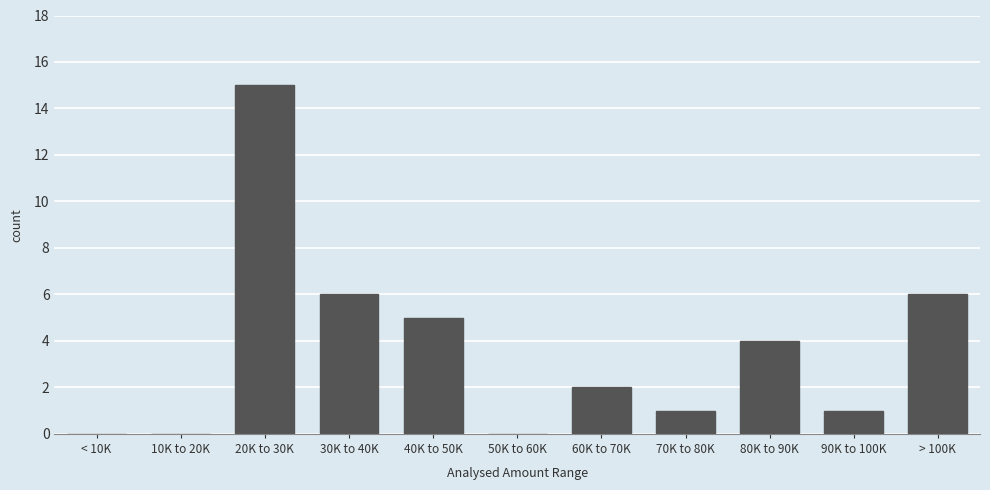

Reading left to right, extract all data points from this chart.

< 10K=0	10K to 20K=0	20K to 30K=15	30K to 40K=6	40K to 50K=5	50K to 60K=0	60K to 70K=2	70K to 80K=1	80K to 90K=4	90K to 100K=1	> 100K=6